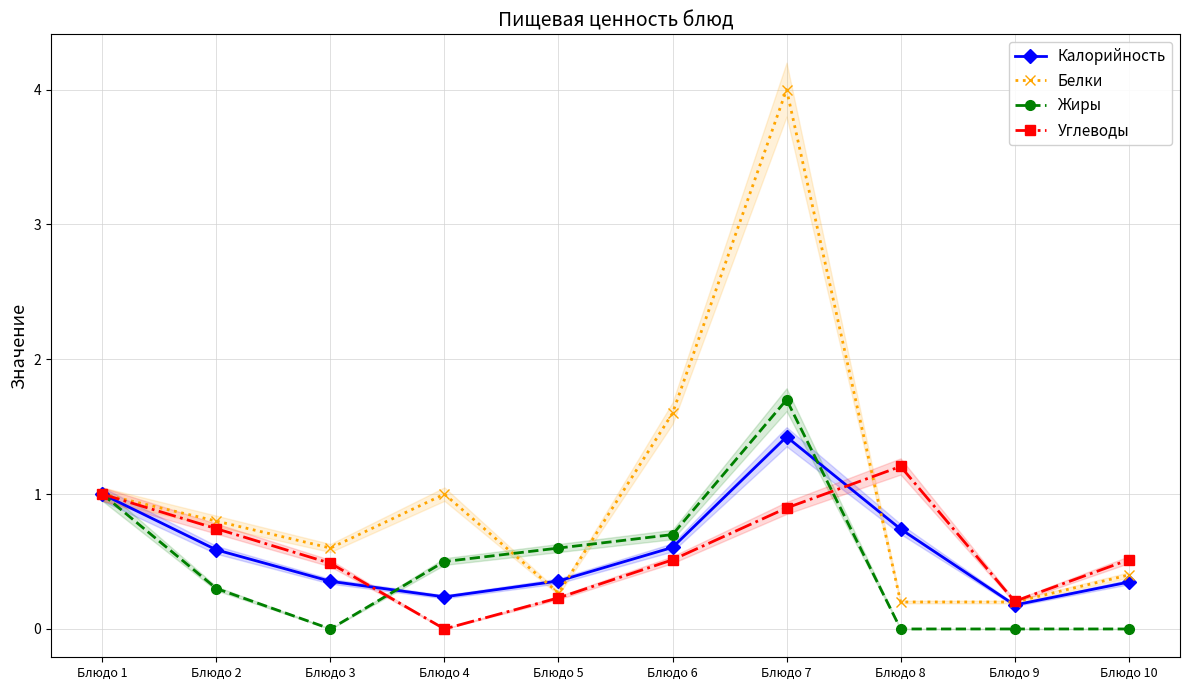

How many lines are shown in the chart?

4